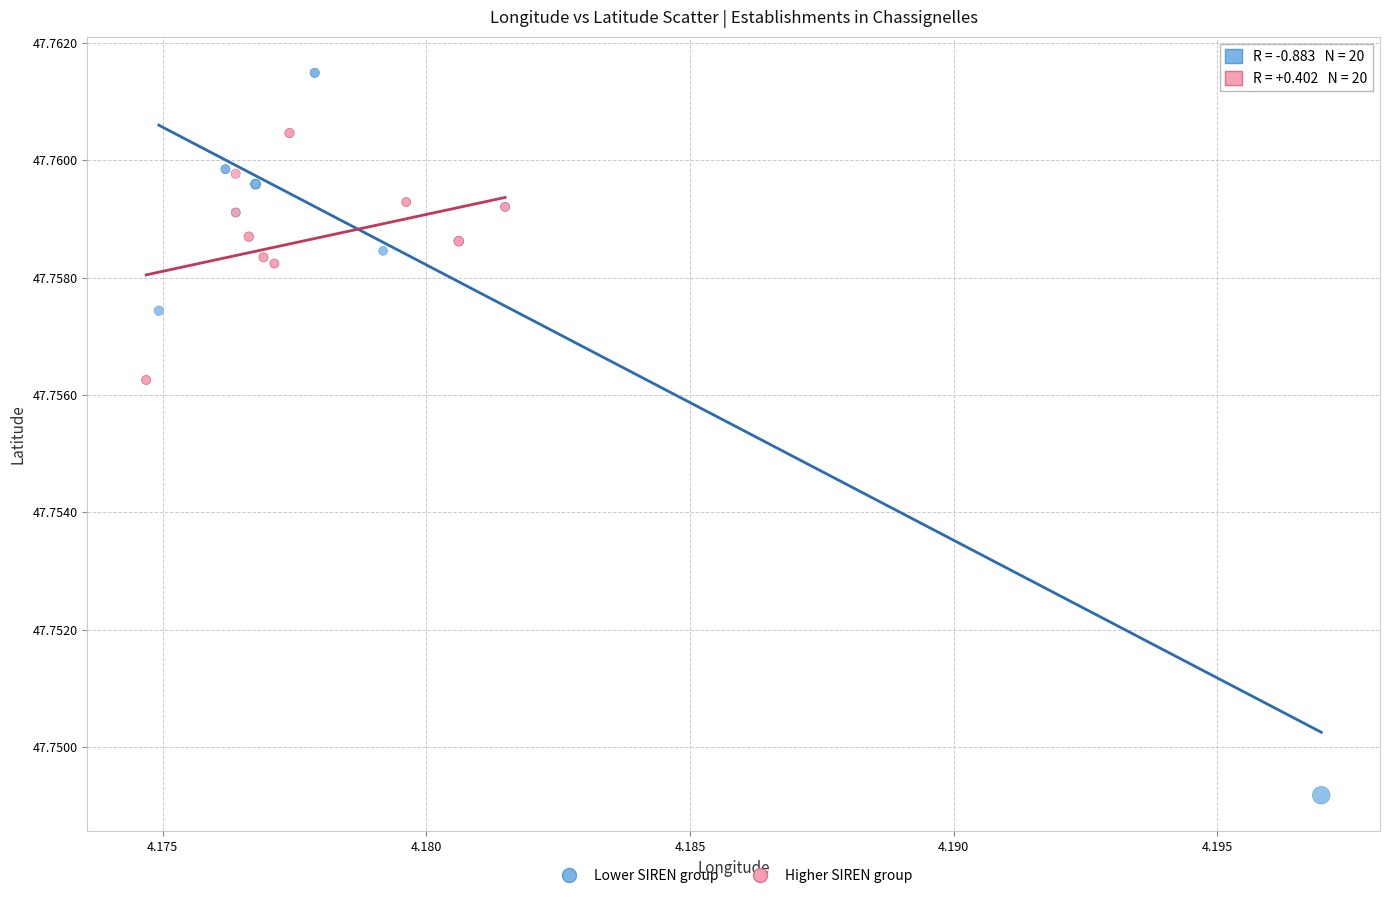

Which series has the widest spread of Y values?

Lower SIREN group